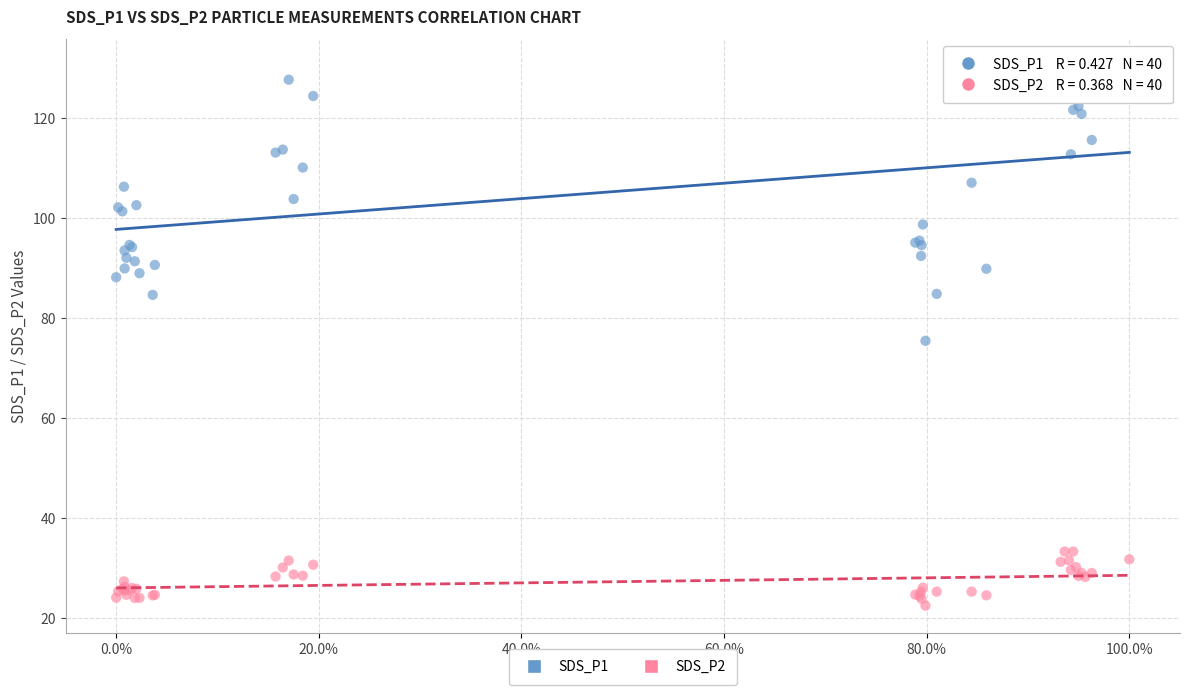

Which series reaches the maximum Y coordinate?

SDS_P1